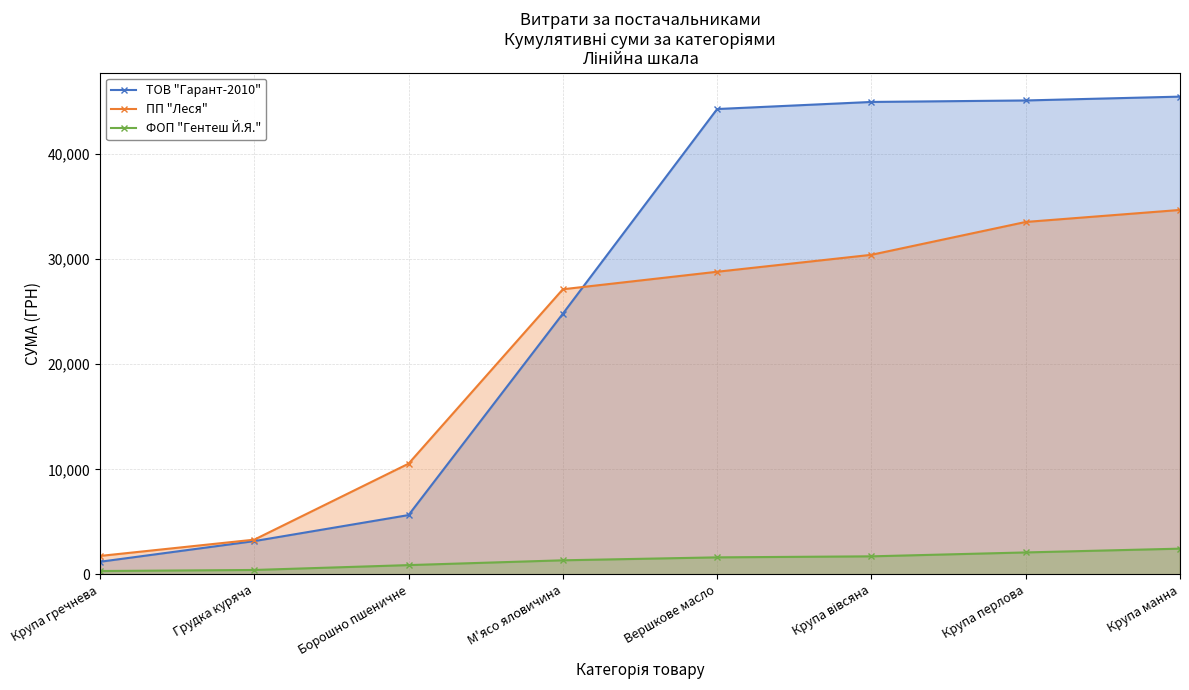

Where is ТОВ "Гарант-2010" nearest to the value 23324?

М'ясо яловичина